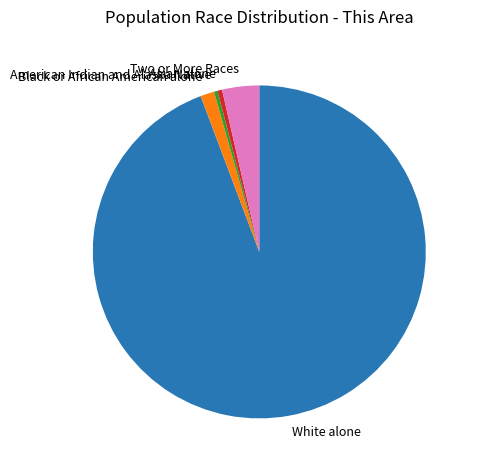

Is it true that Black or African American alone is 11% of the pie?

False